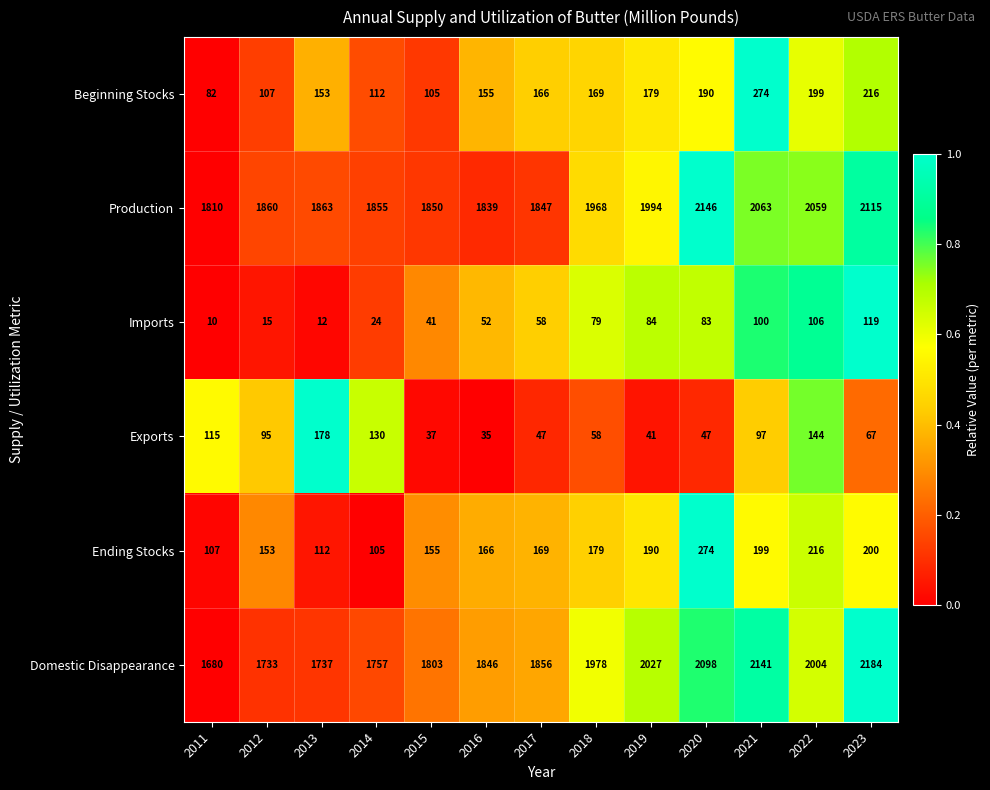

Which series has the largest total across all categories?

Production